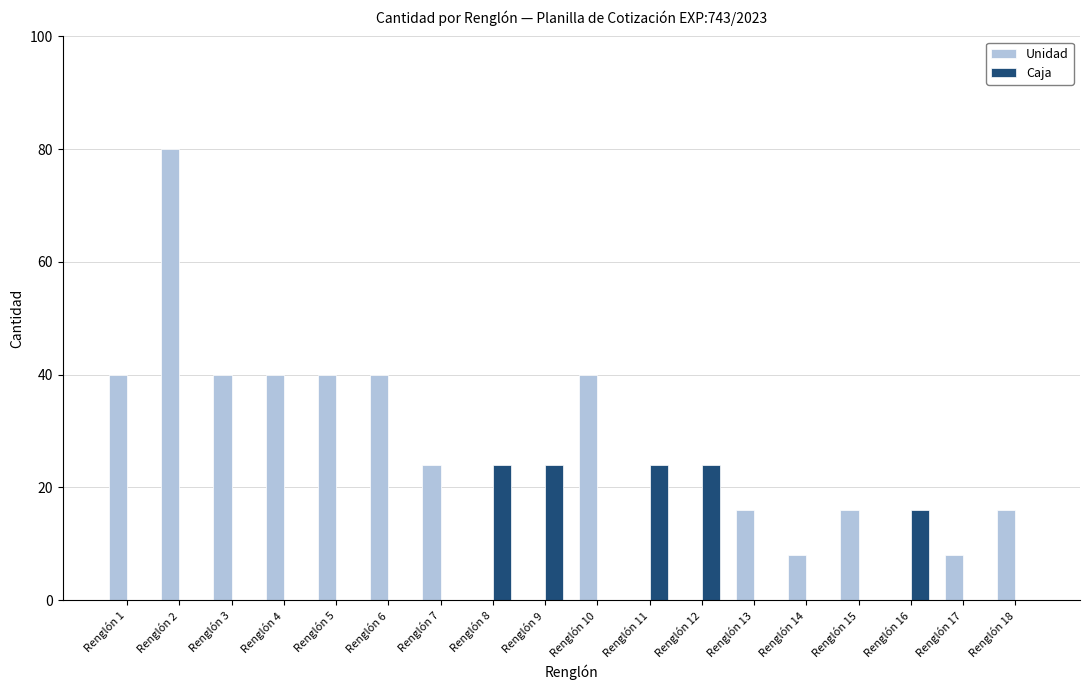

Count the number of categories in the chart.

18